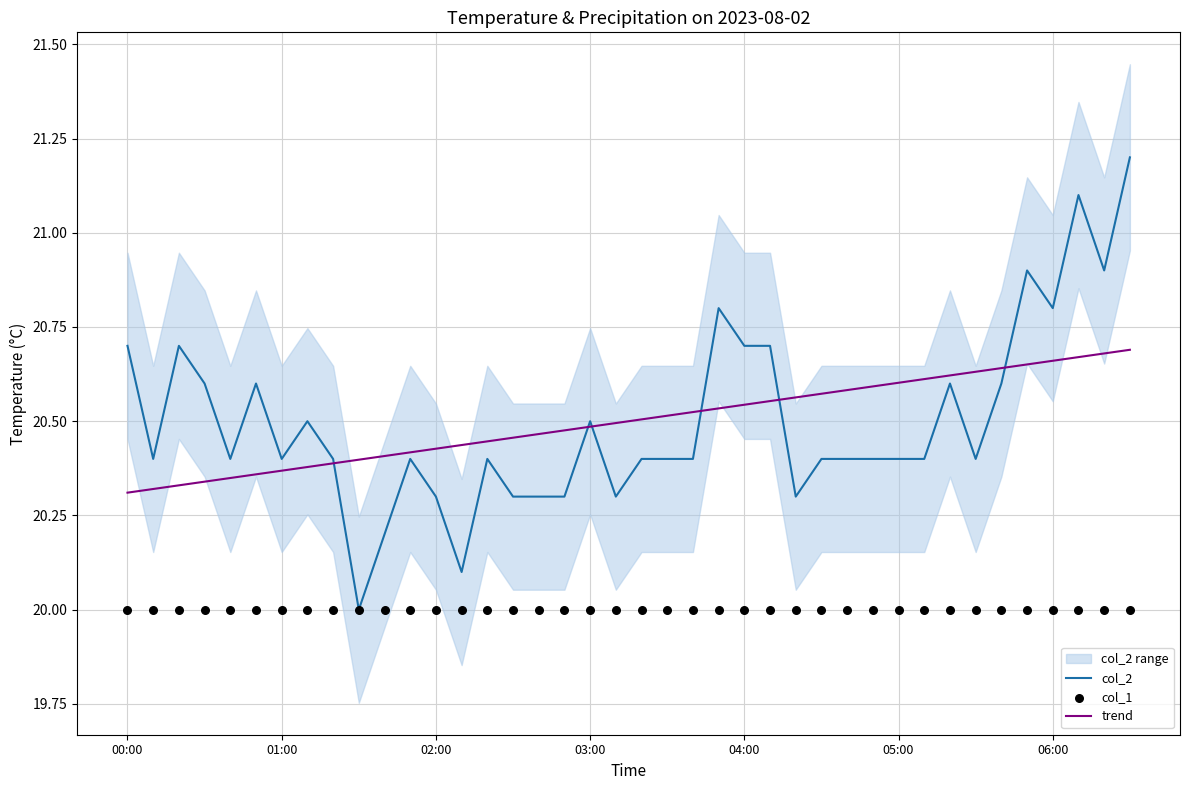

What are all the series names shown in the legend?

col_2, trend, col_1